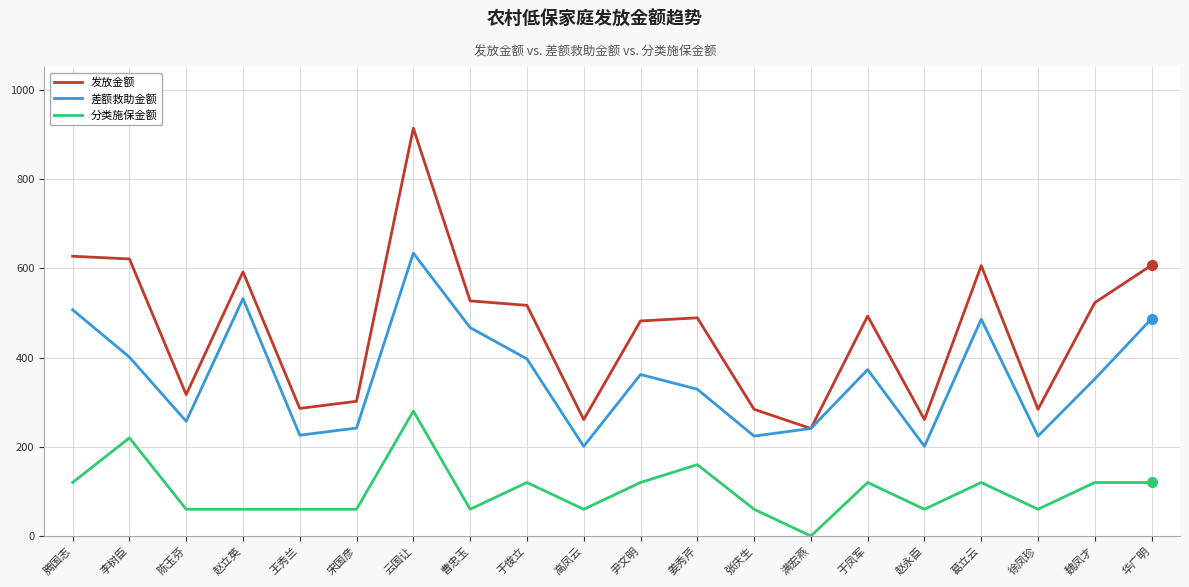

What is the greatest value displayed?

914